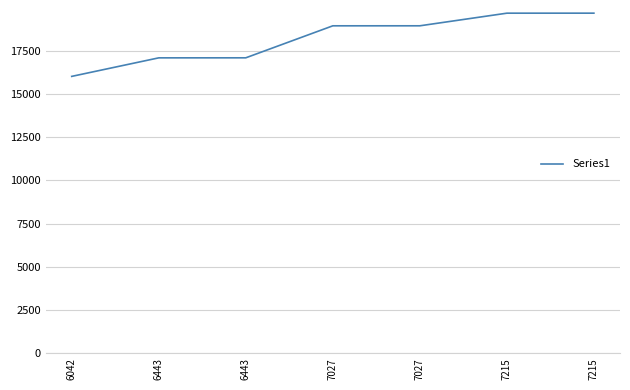

How many values are below 18954?

3